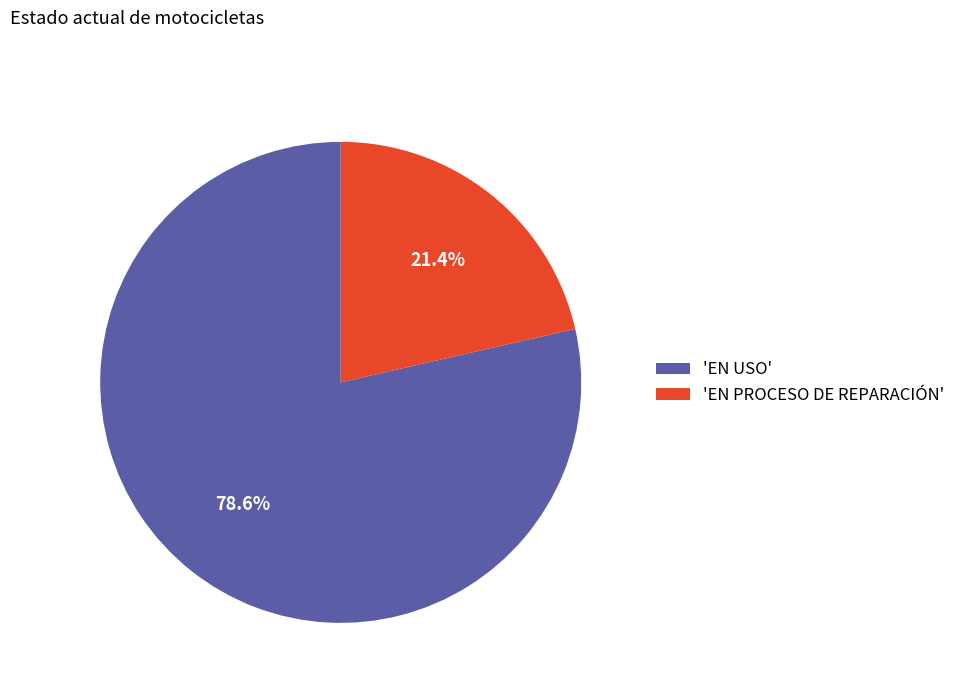

Which slice is the largest?

'EN USO'